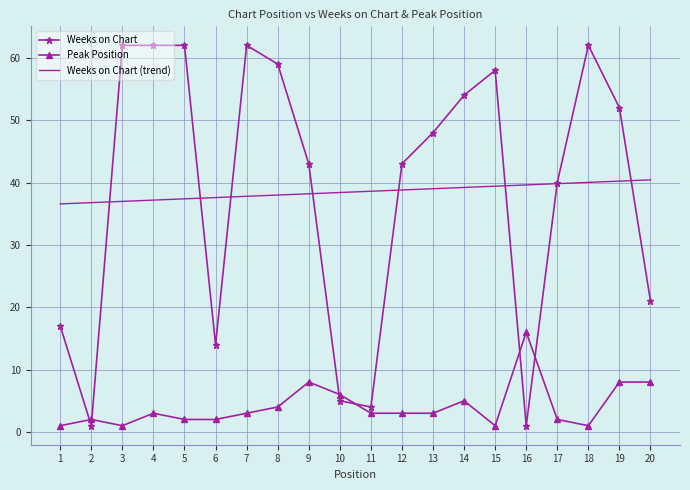

Rank the series at 14 from lowest to highest value.

Peak Position, Weeks on Chart (trend), Weeks on Chart